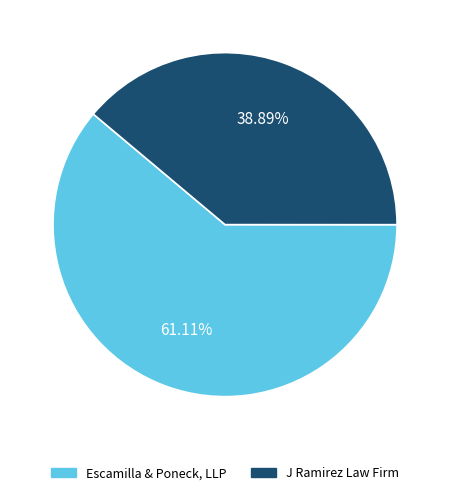

What percentage is the Escamilla & Poneck, LLP slice, to the nearest percent?

61%